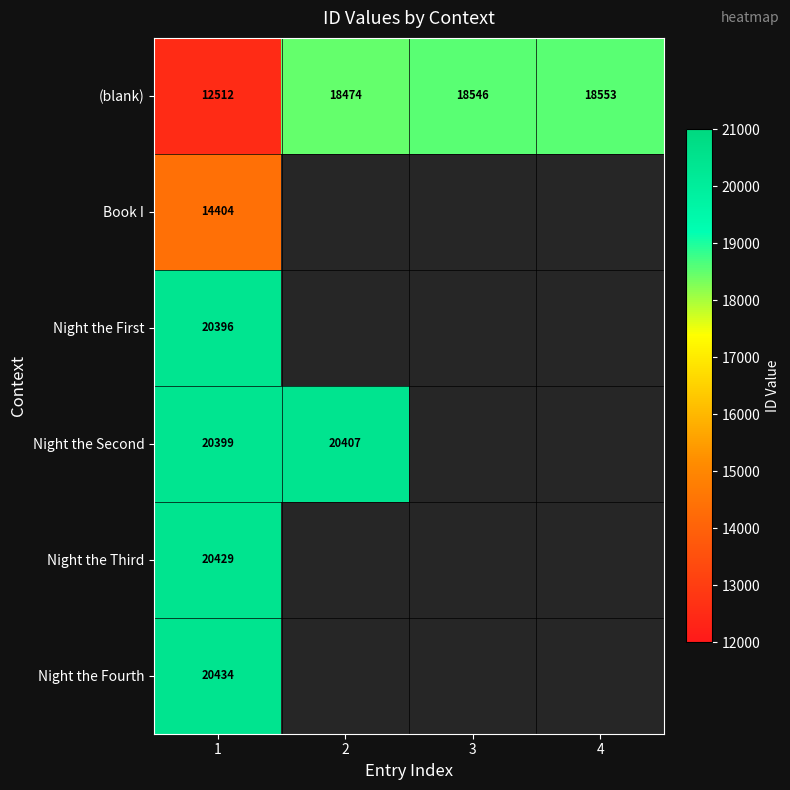

At which category does the chart reach its minimum across all series?

2